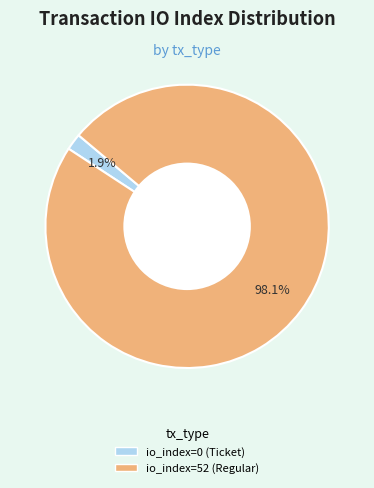

How many slices are in this pie chart?

2